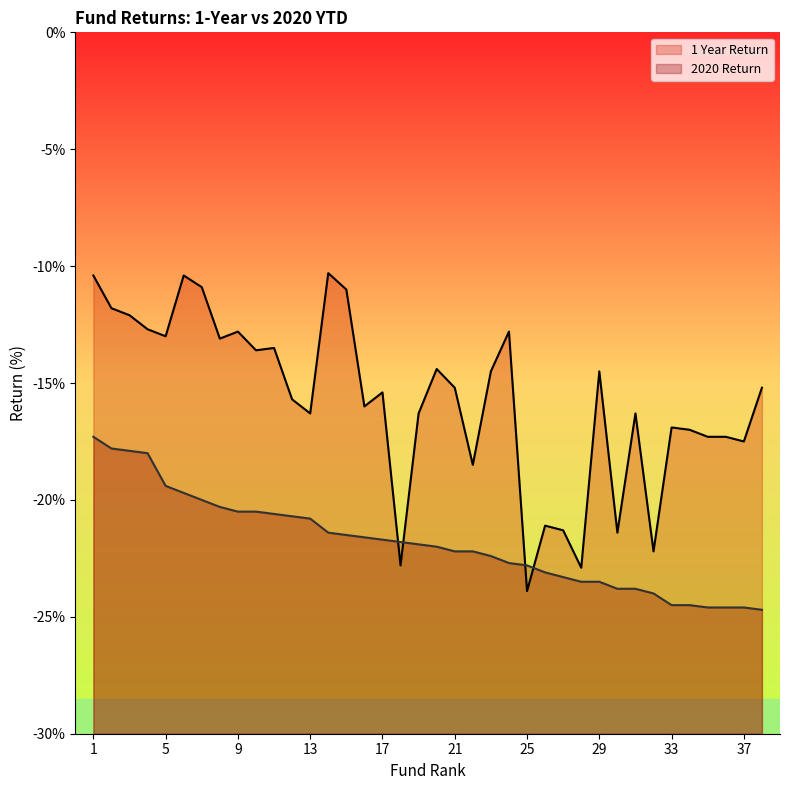

Is the value of 2020 Return at 28 greater than the value of 1 Year Return at 13?

No